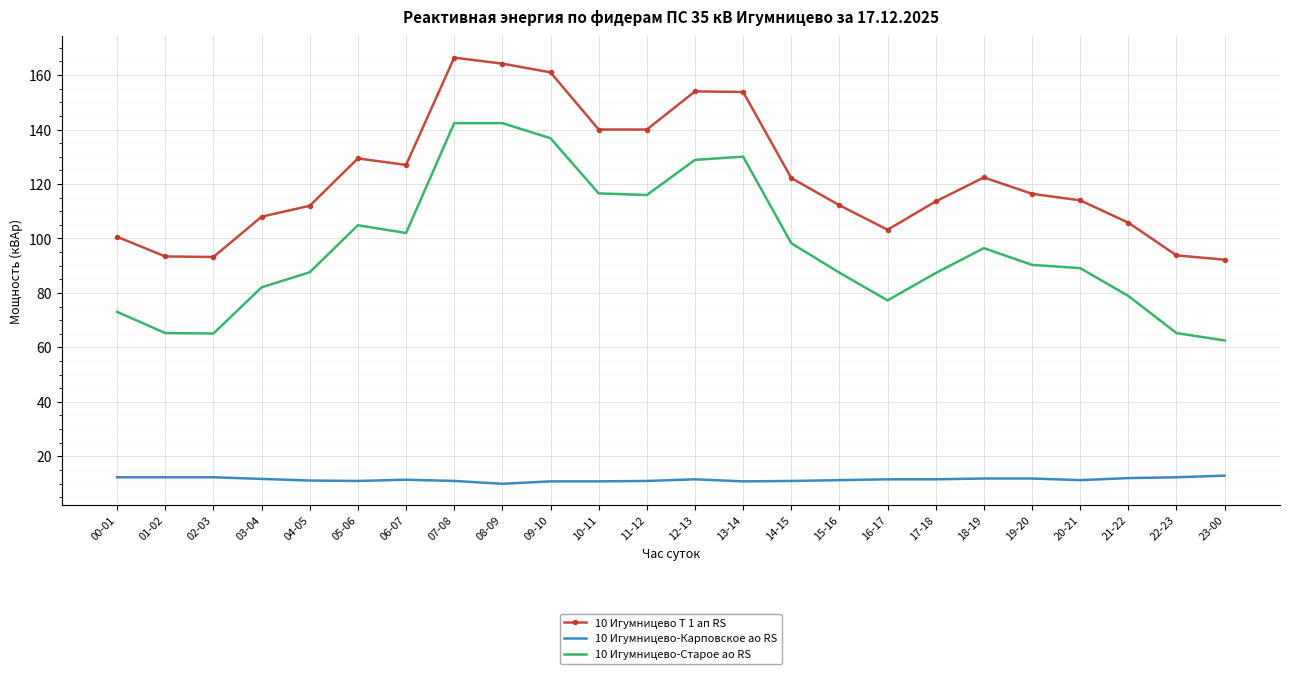

Which series changed the most between 11-12 and 22-23?

10 Игумницево-Старое ао RS